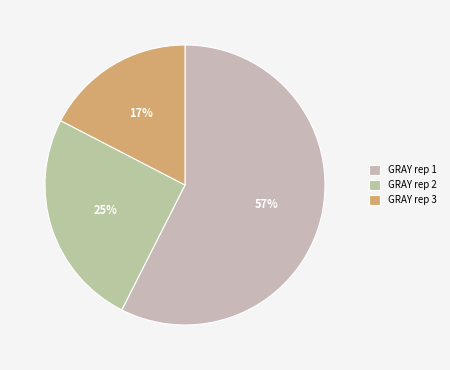

What is the smallest slice in the pie chart?

GRAY rep 3